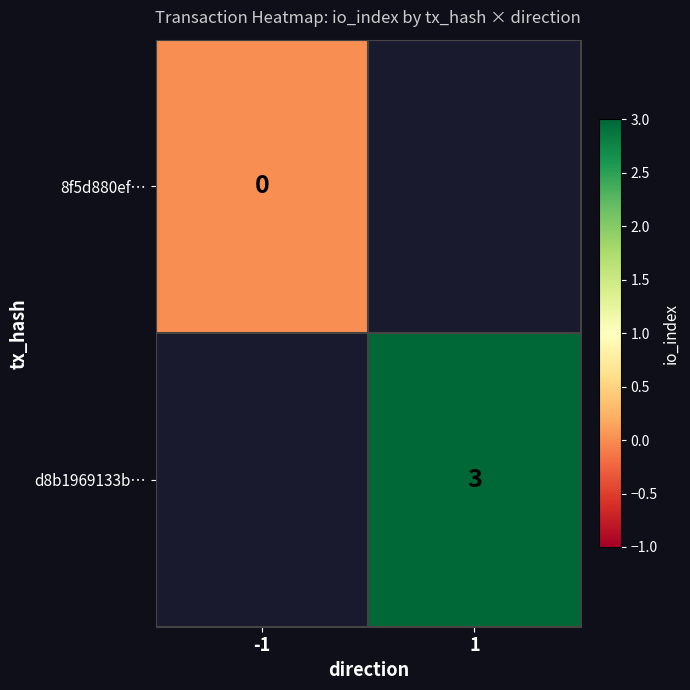

Is it true that d8b1969133b… equals 5 at 1?

False